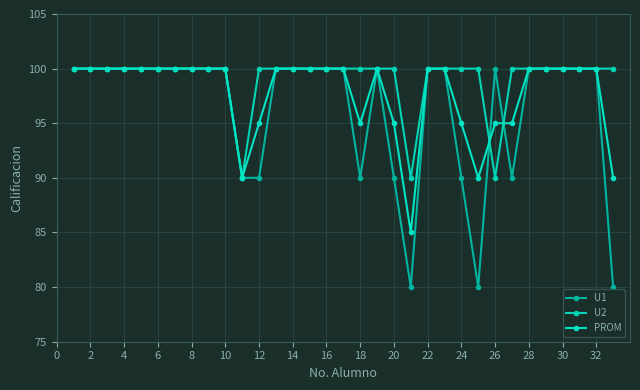

At how many categories does at least one series exceed 88?

33